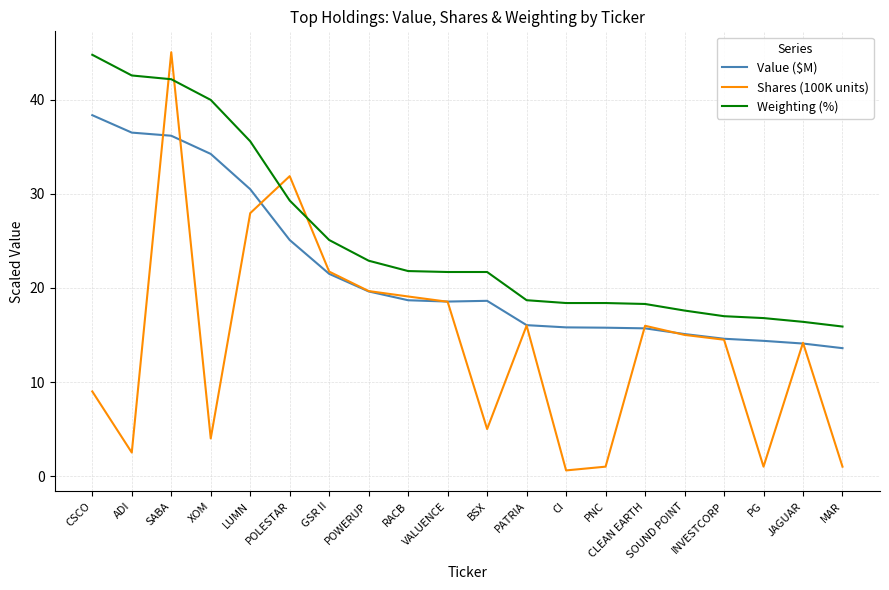

True or false: Weighting (%) and Value ($M) intersect in this chart.

False